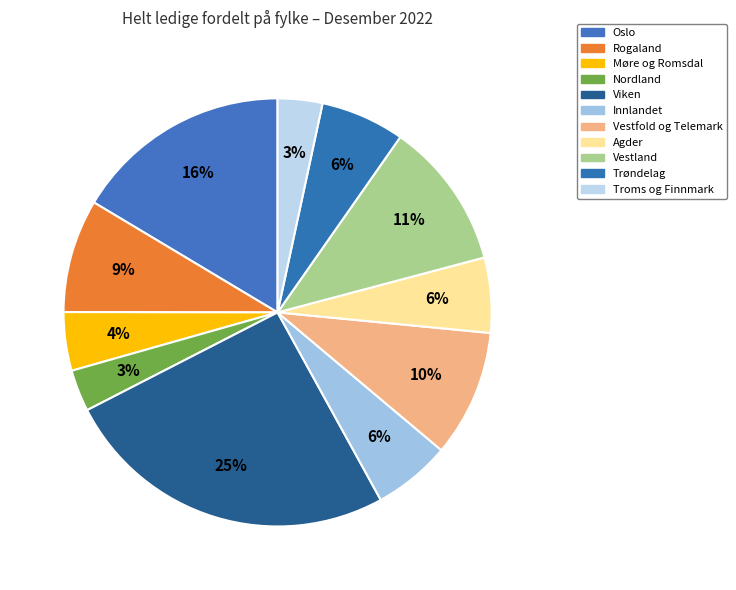

What is the largest slice in the pie chart?

Viken